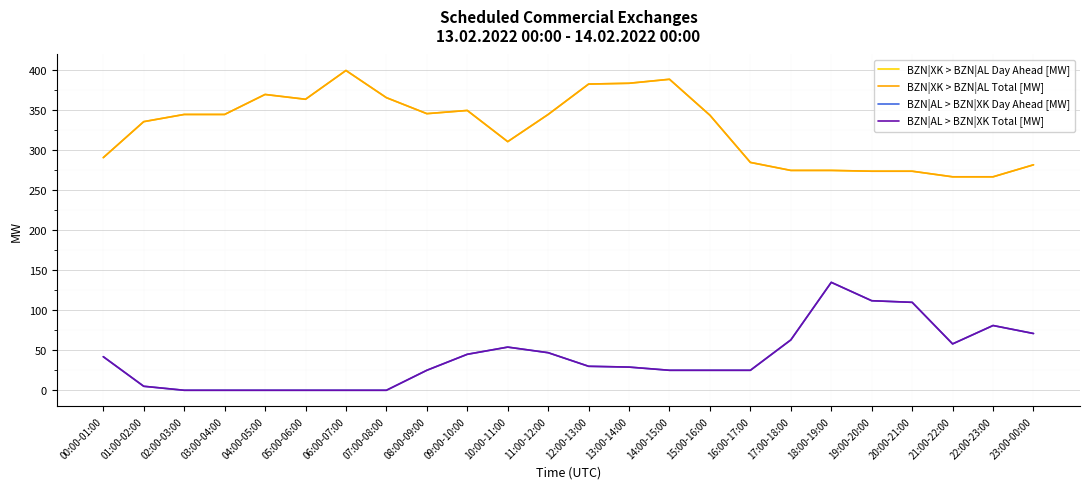

Does the chart have visible grid lines?

Yes